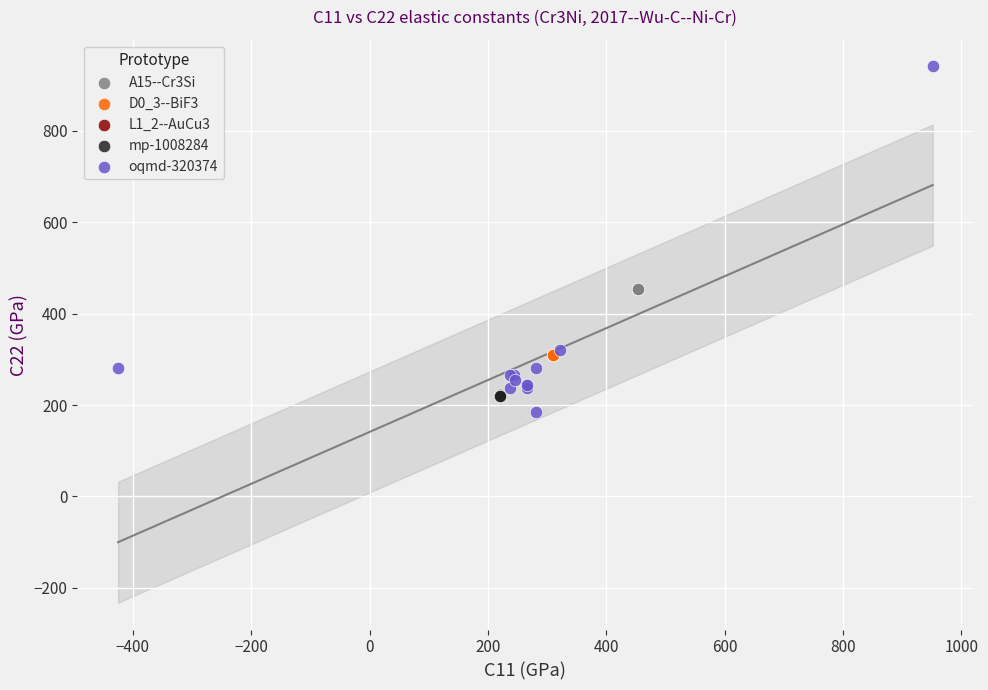

Which series has the widest spread of Y values?

oqmd-320374